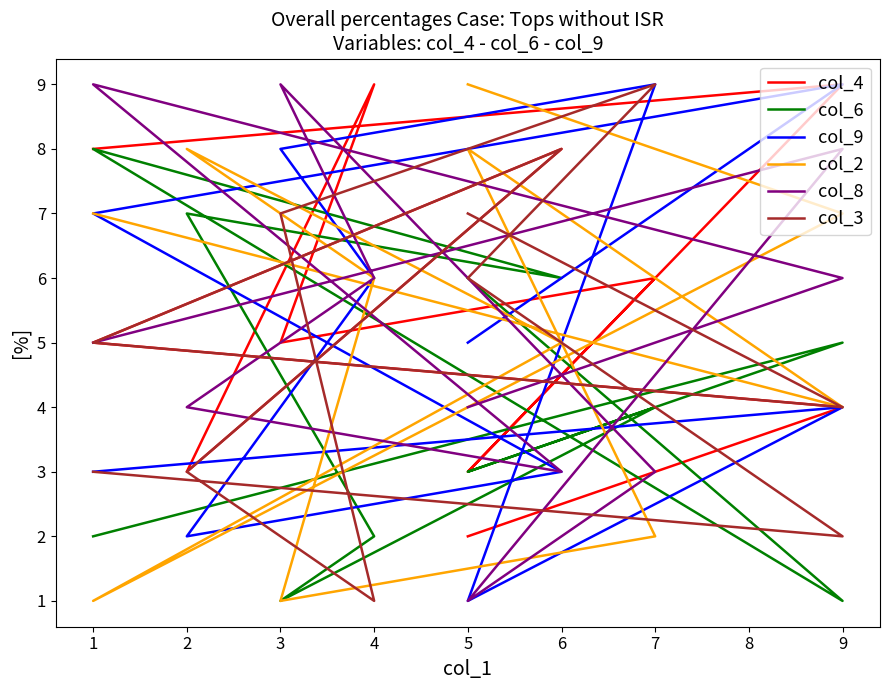

Is the value of col_8 at 7 greater than the value of col_6 at 2?

No